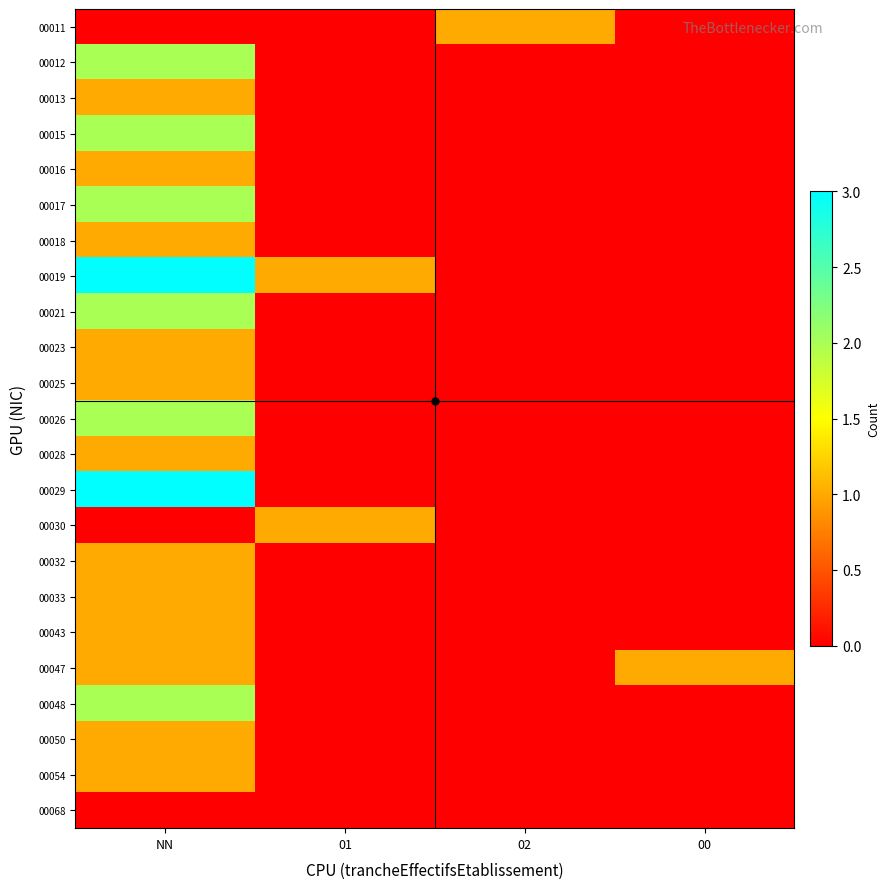

What is the difference between the highest and lowest values at 00?

1